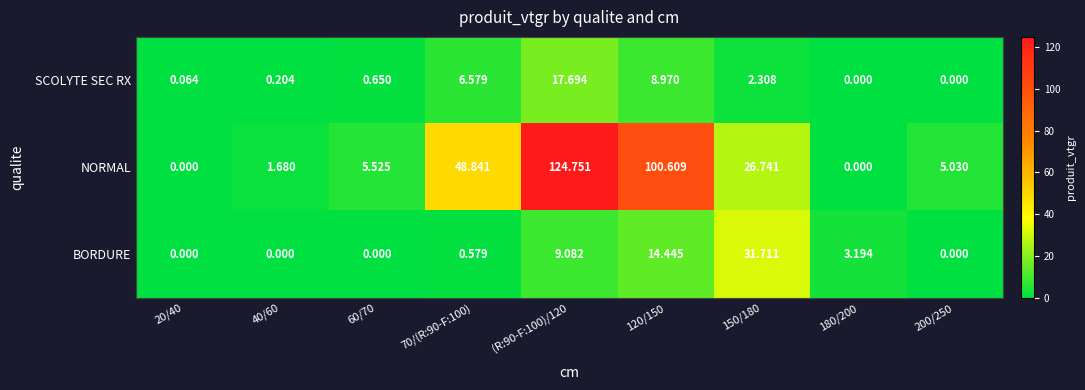

At 70/(R:90-F:100), list the series in order from smallest to largest.

BORDURE, SCOLYTE SEC RX, NORMAL